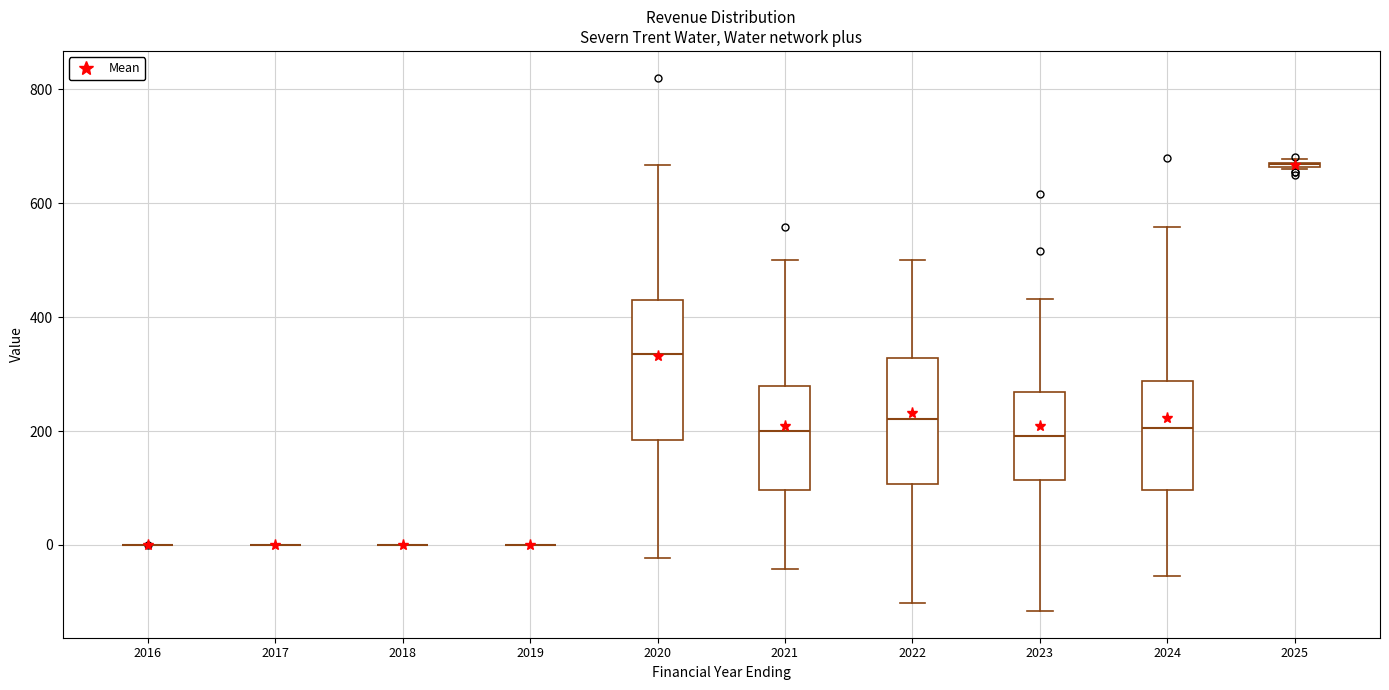

Reading left to right, transcribe this box plot: for each box, give where its median line is, the range the box spans, and where its two whiskers end, as read against the y-axis. The values are not printed on the chart, so give them approximately, as read against the axis.

2016: box collapsed to a line at 0, whiskers 0 to 0
2017: box collapsed to a line at 0, whiskers 0 to 0
2018: box collapsed to a line at 0, whiskers 0 to 0
2019: box collapsed to a line at 0, whiskers 0 to 0
2020: median 340, box 180 to 440, whiskers -20 to 660
2021: median 200, box 100 to 280, whiskers -40 to 500
2022: median 220, box 100 to 320, whiskers -100 to 500
2023: median 200, box 120 to 260, whiskers -120 to 440
2024: median 200, box 100 to 280, whiskers -60 to 560
2025: box collapsed to a line at 660, whiskers 660 to 680